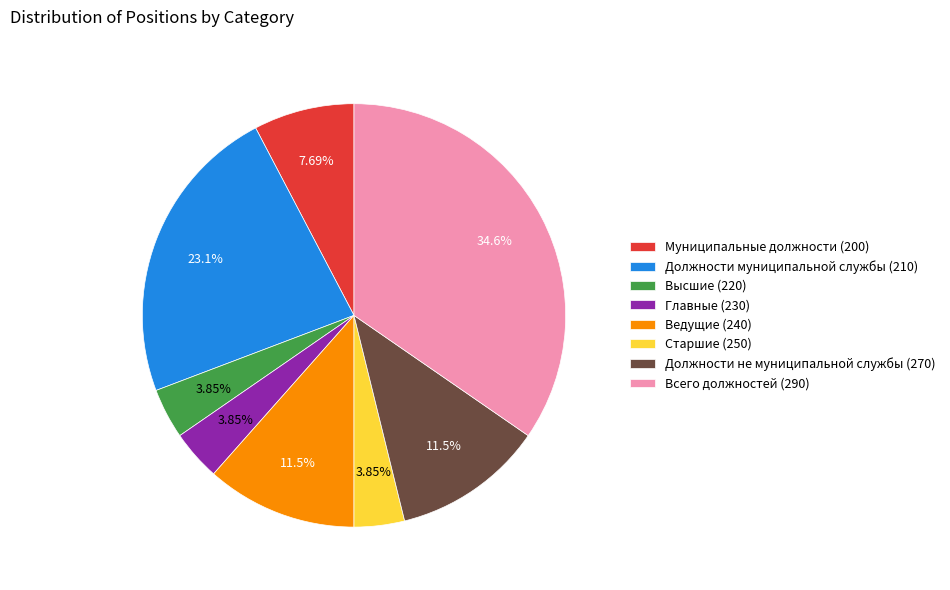

Combined, do Главные (230) and Ведущие (240) account for over 50%?

No